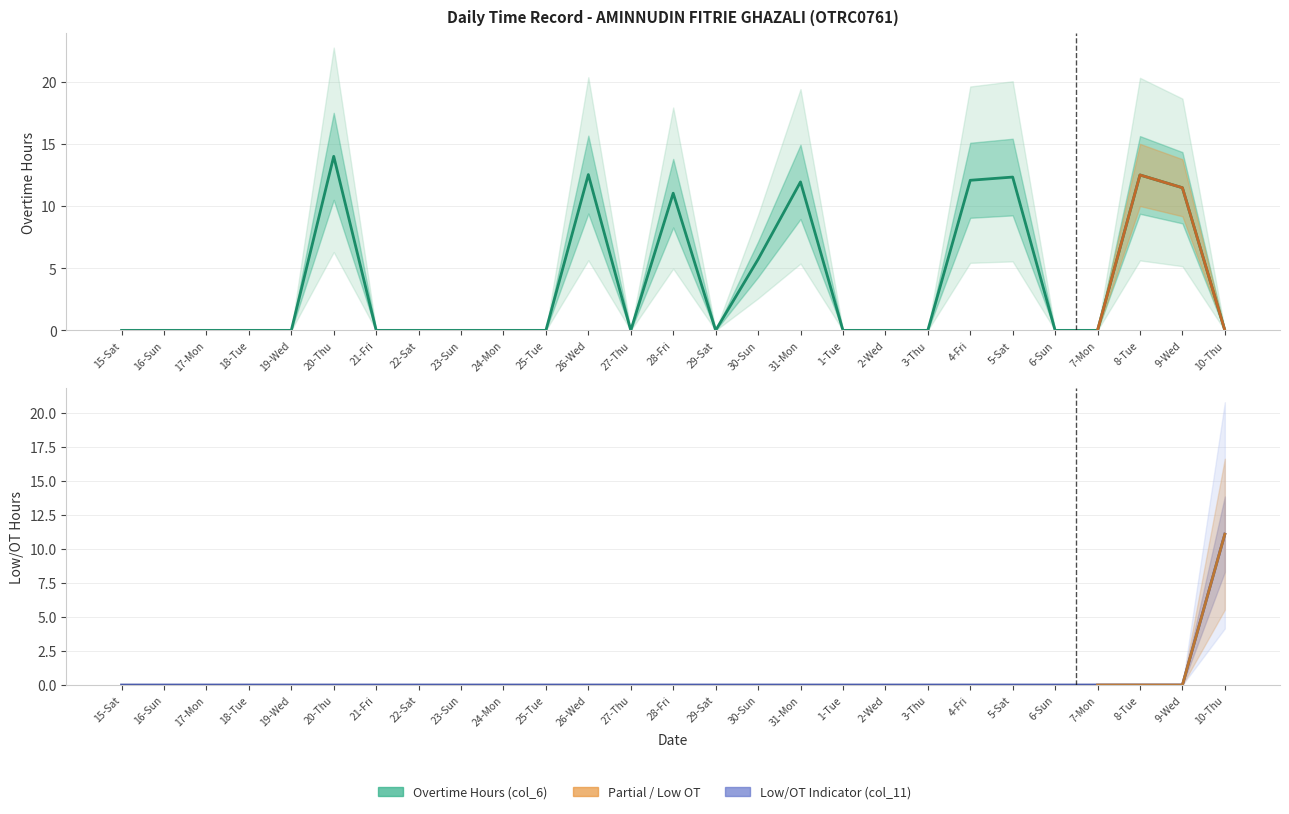

Which series has the largest range (max minus min)?

Overtime Hours (col_6)